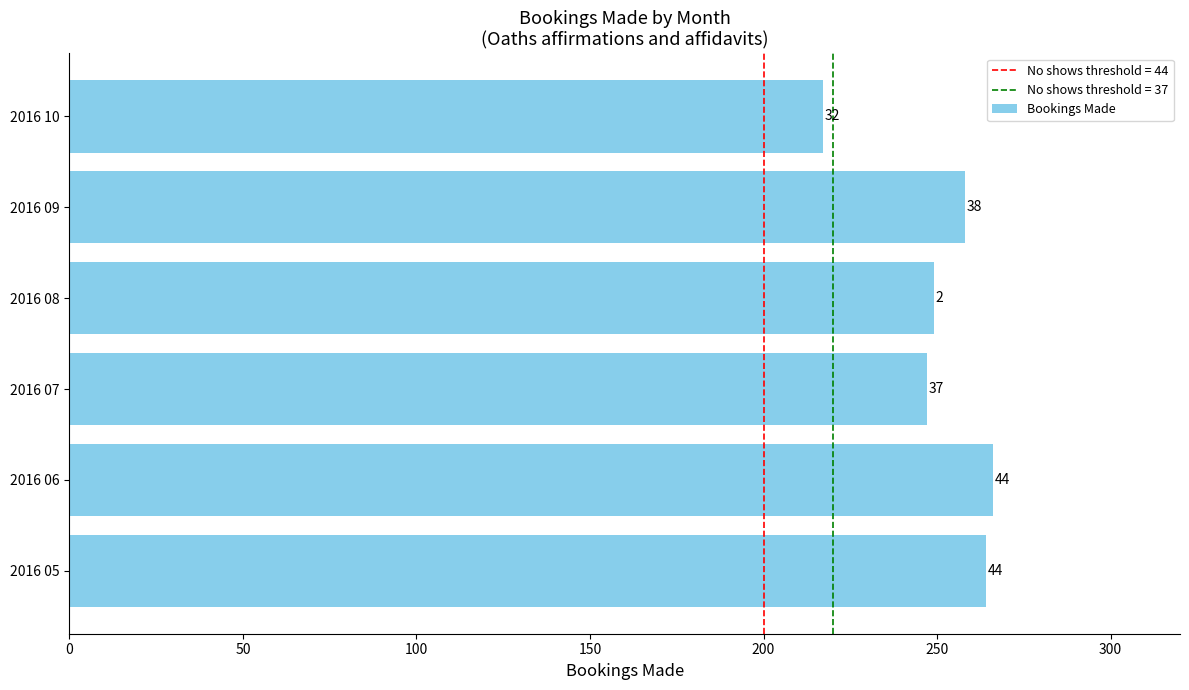

How many bars are there in total?

6